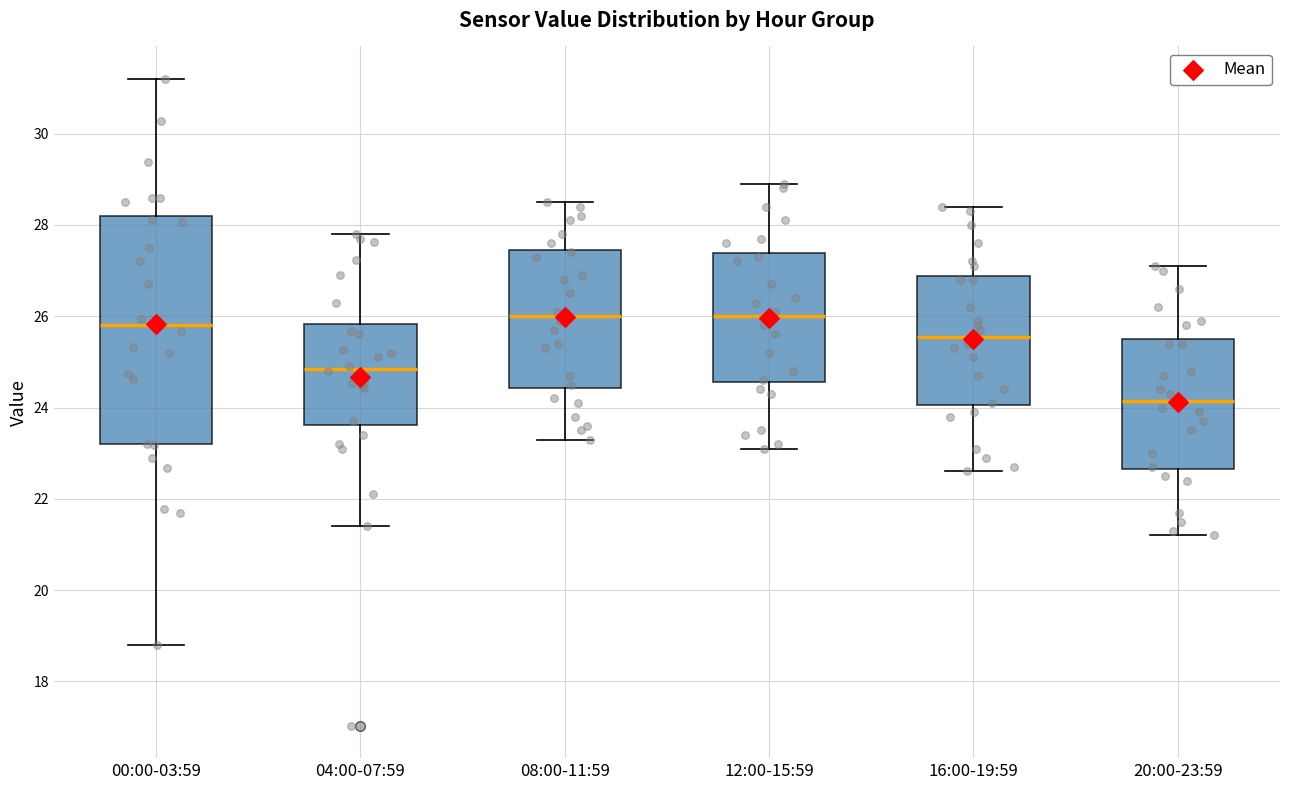

Which box is the tallest, from its lower edge to its upper edge?

00:00-03:59